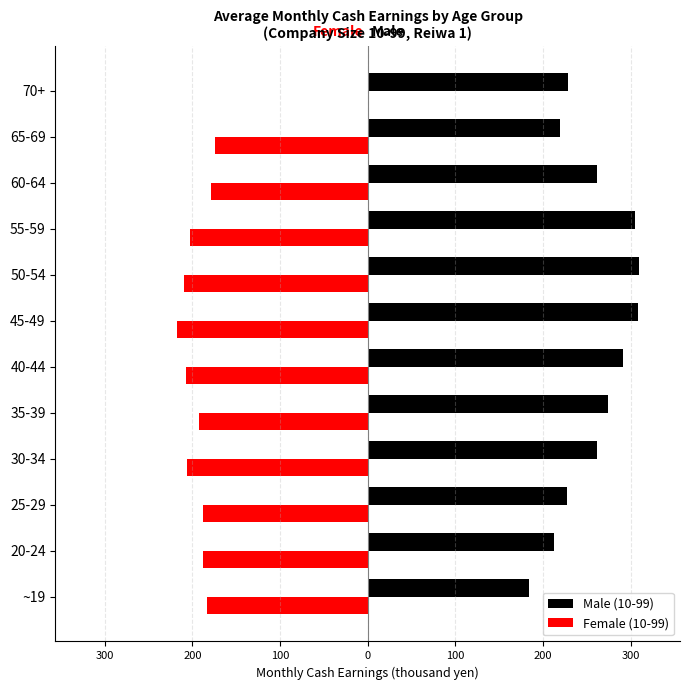

What is the difference between the second highest and second lowest values in the Male (10-99) series?

96.2